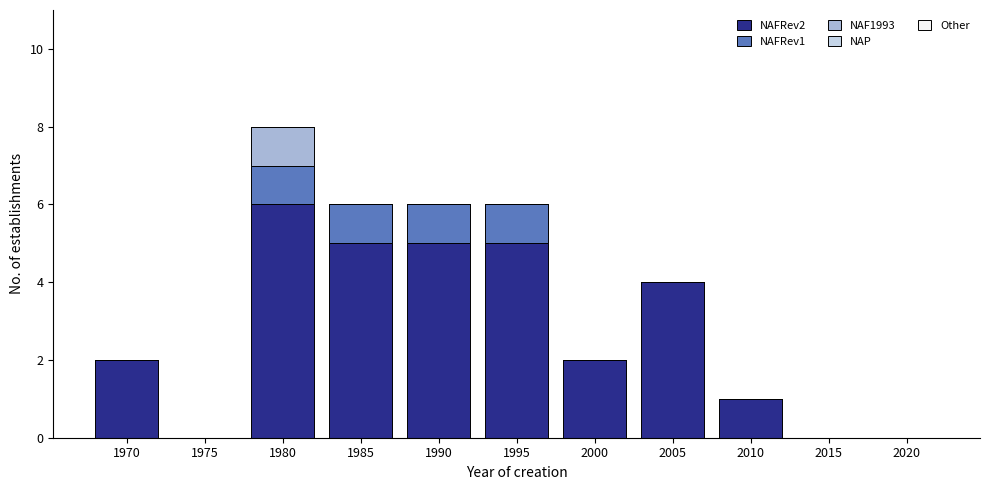

Is it true that NAFRev2 equals 5 at 1985?

True